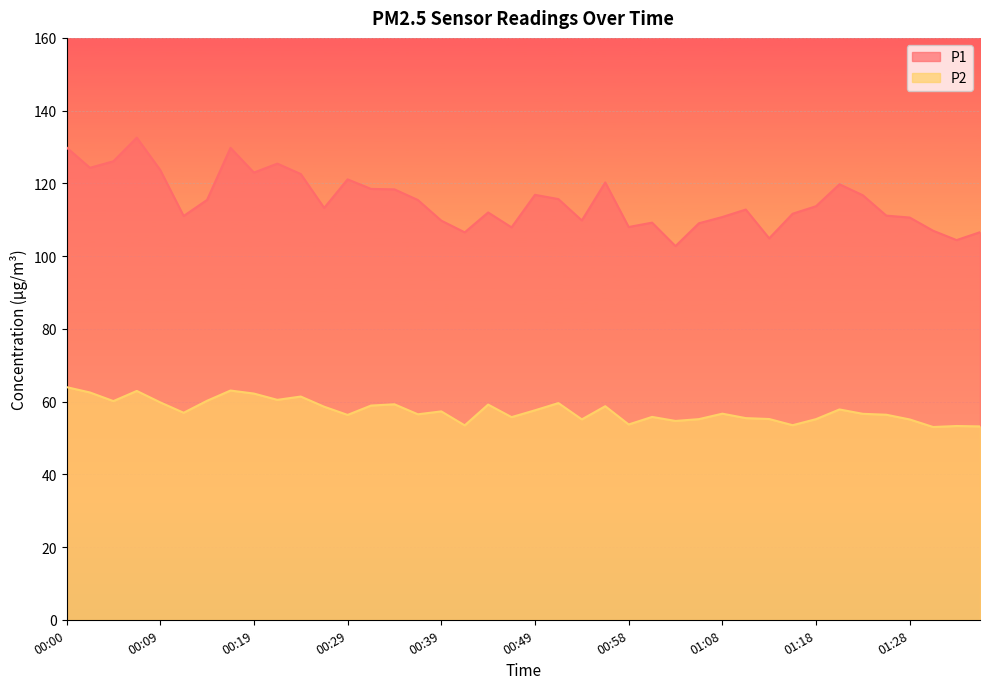

What is the difference between the maximum and minimum values in the P2 series?

11.0